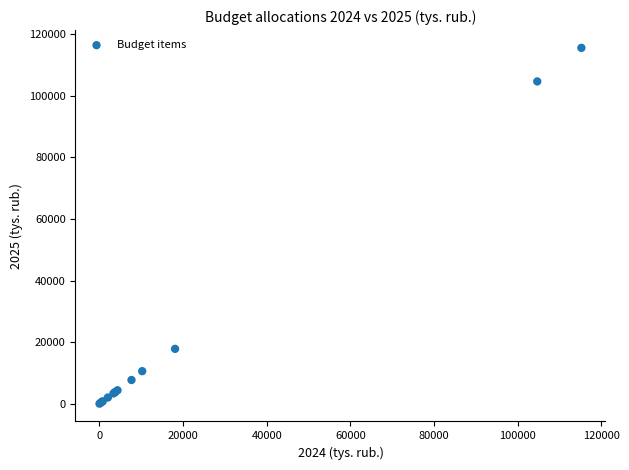

What Y value in the scatter plot is closest to 57797?

17810.3